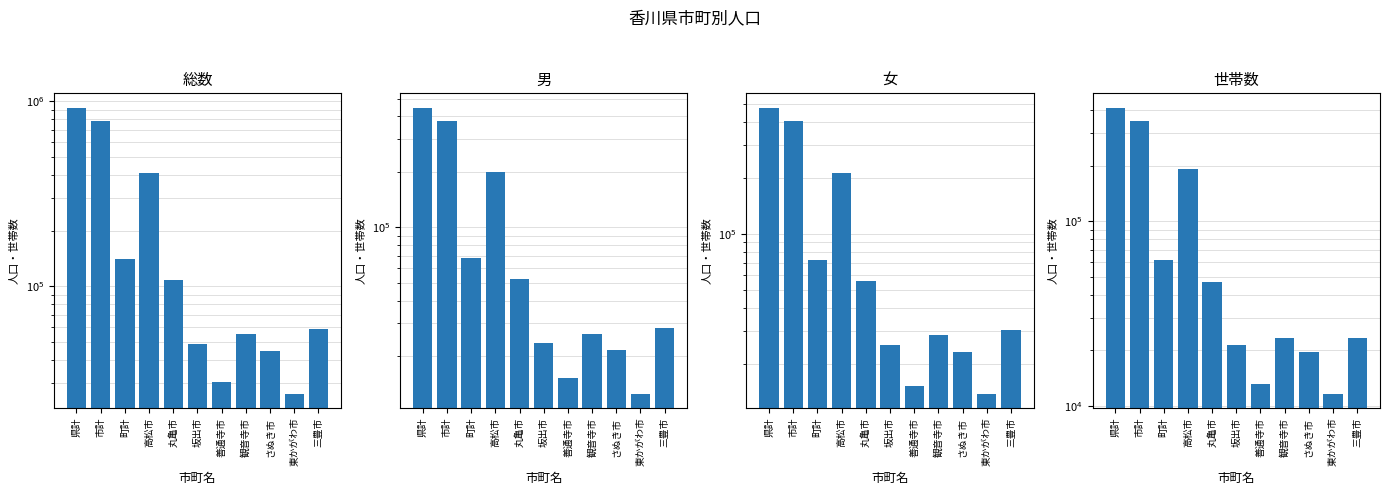

What is the label of the 4th bar from the left?

高松市